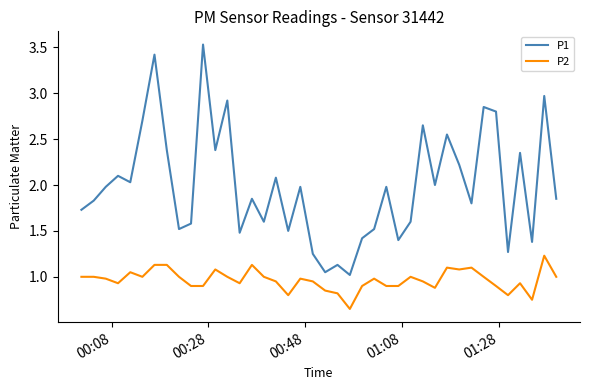

What is the sum of all P1 values?

79.7